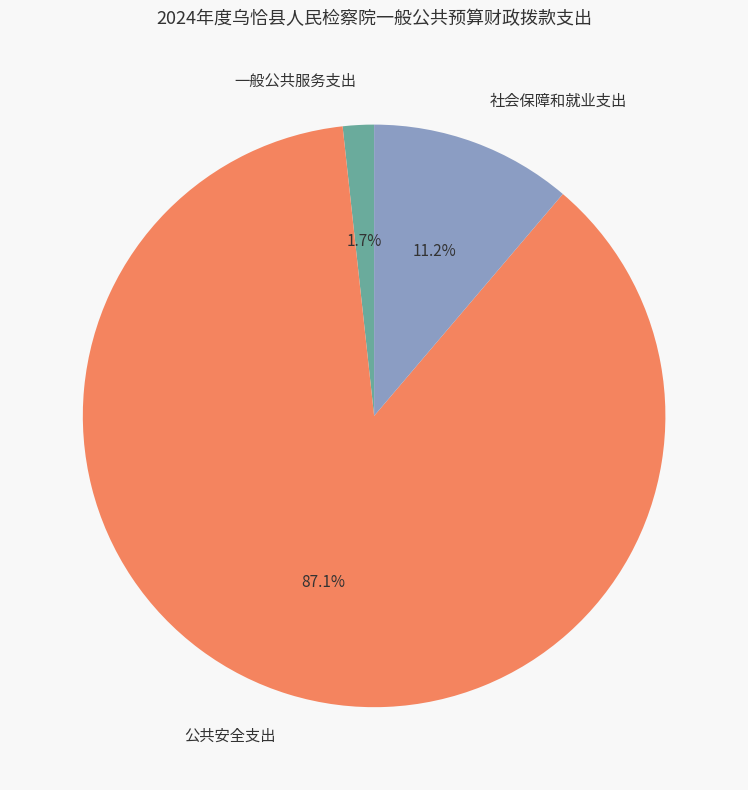

Which category has the biggest portion of the pie?

公共安全支出